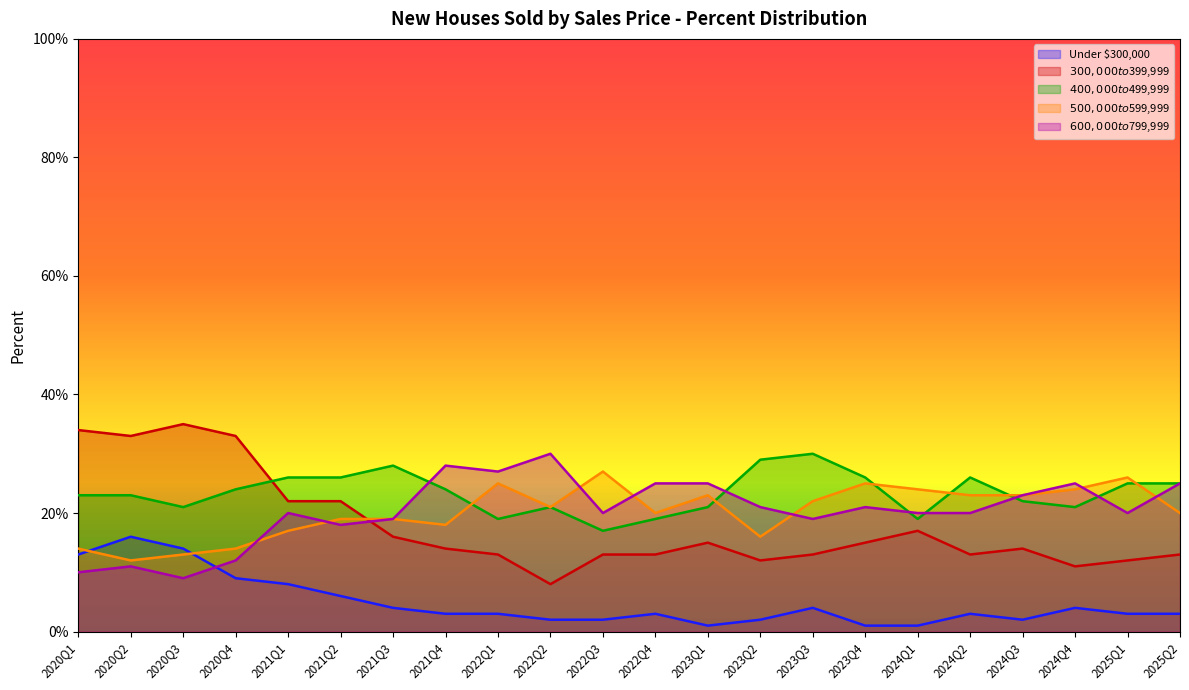

What is the difference between the maximum and minimum values in the $300,000 to $399,999 series?

27